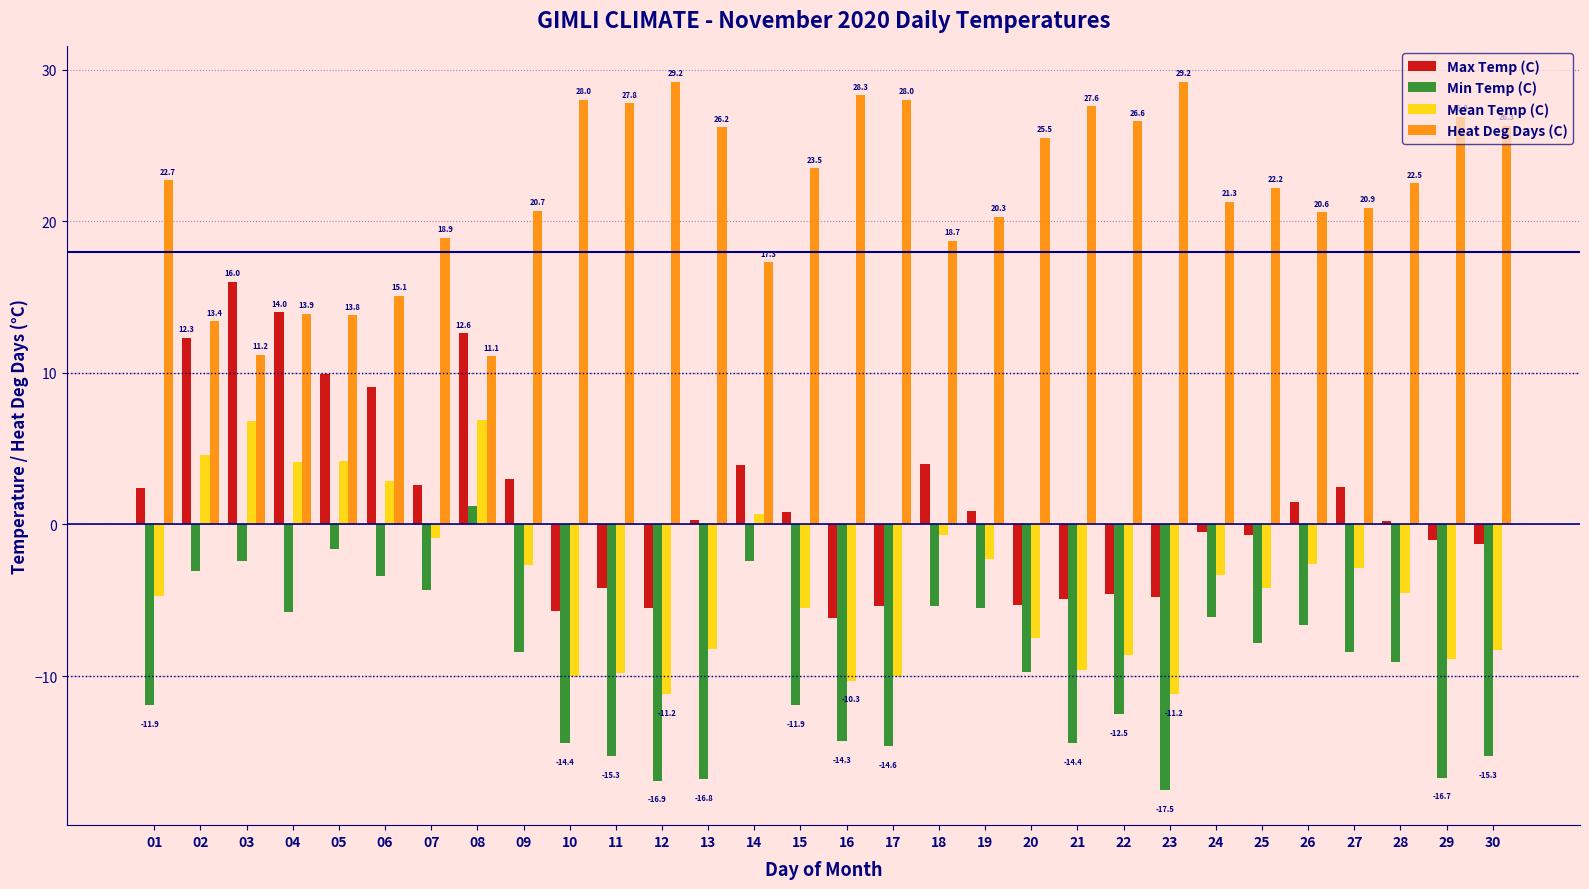

How many categories are shown in the chart?

30